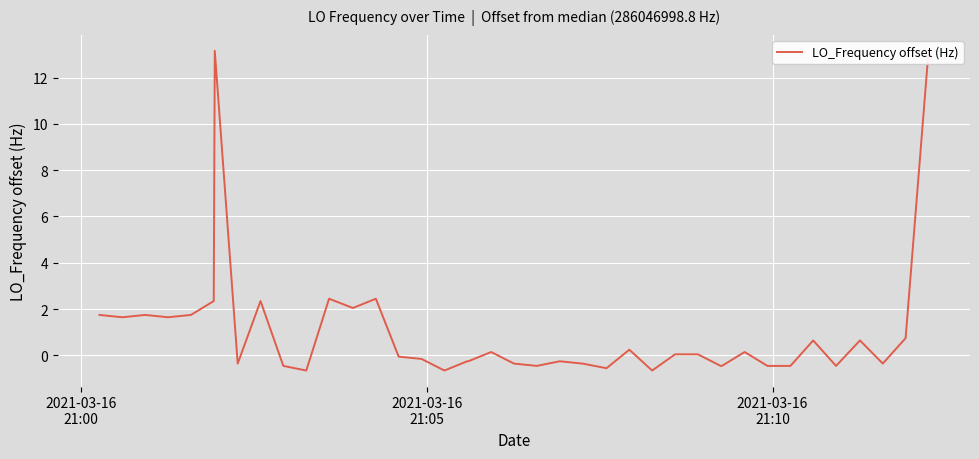

What is the label of the 1st point from the left?

2021-03-16
21:00